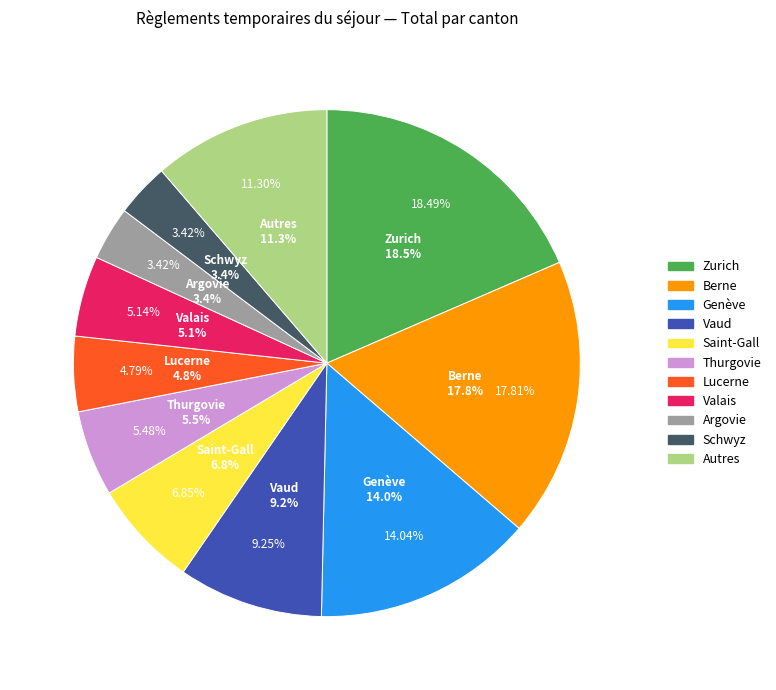

How many segments does this pie chart have?

11